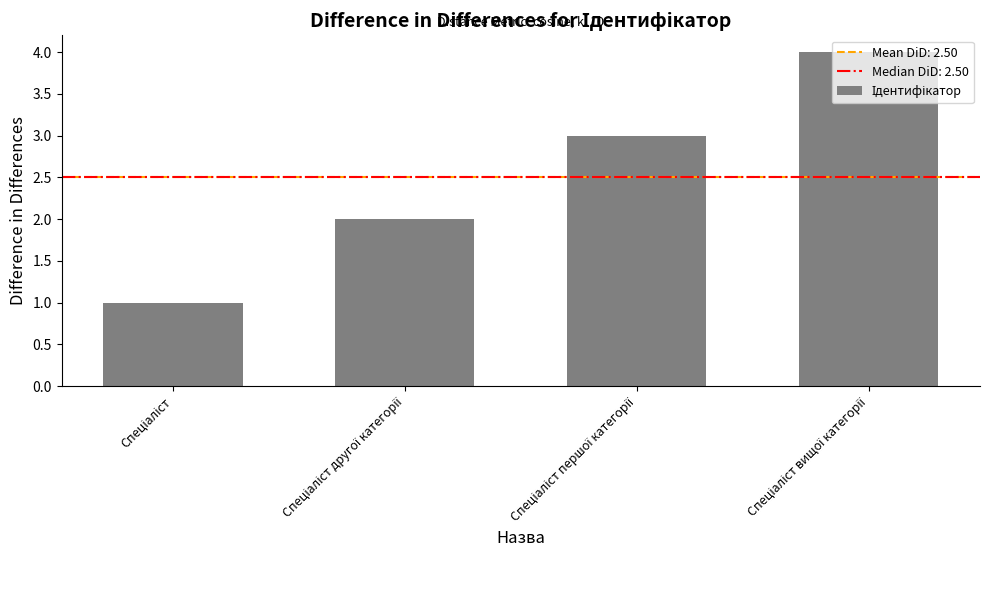

What is the greatest value displayed?

4